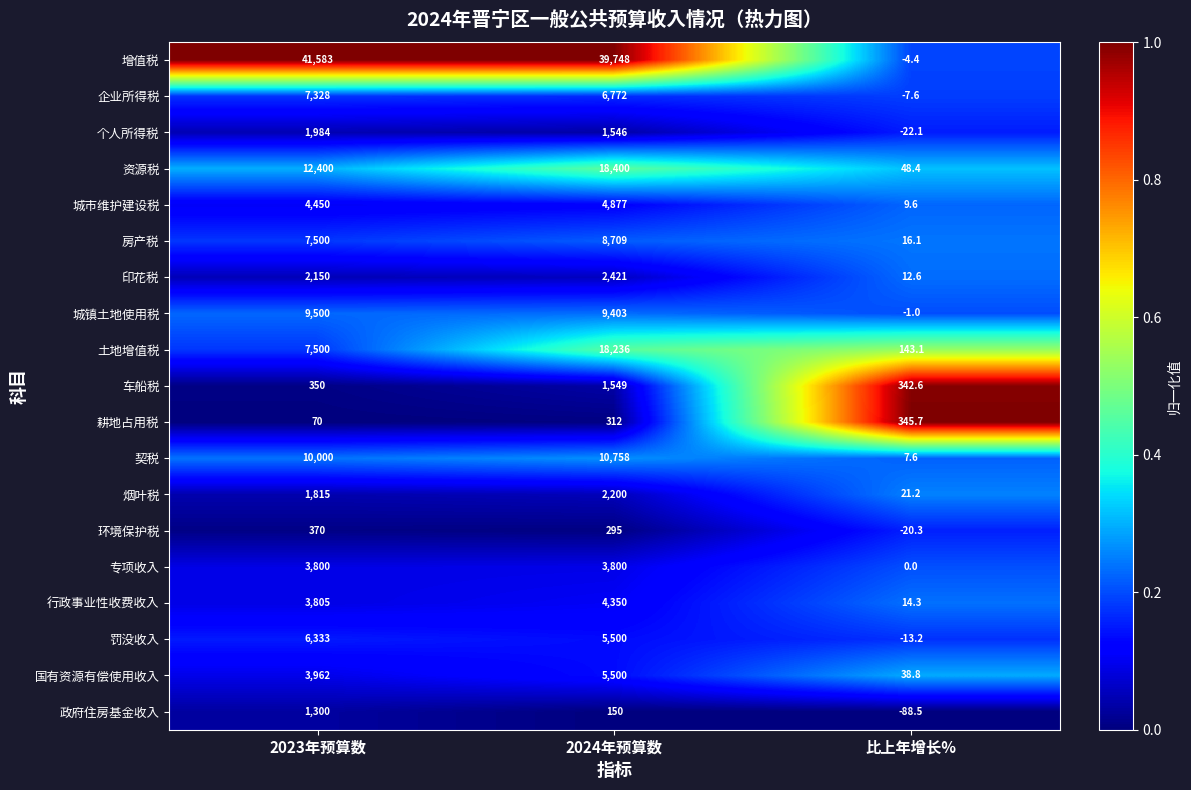

At which category is the sum across all series the highest?

2024年预算数